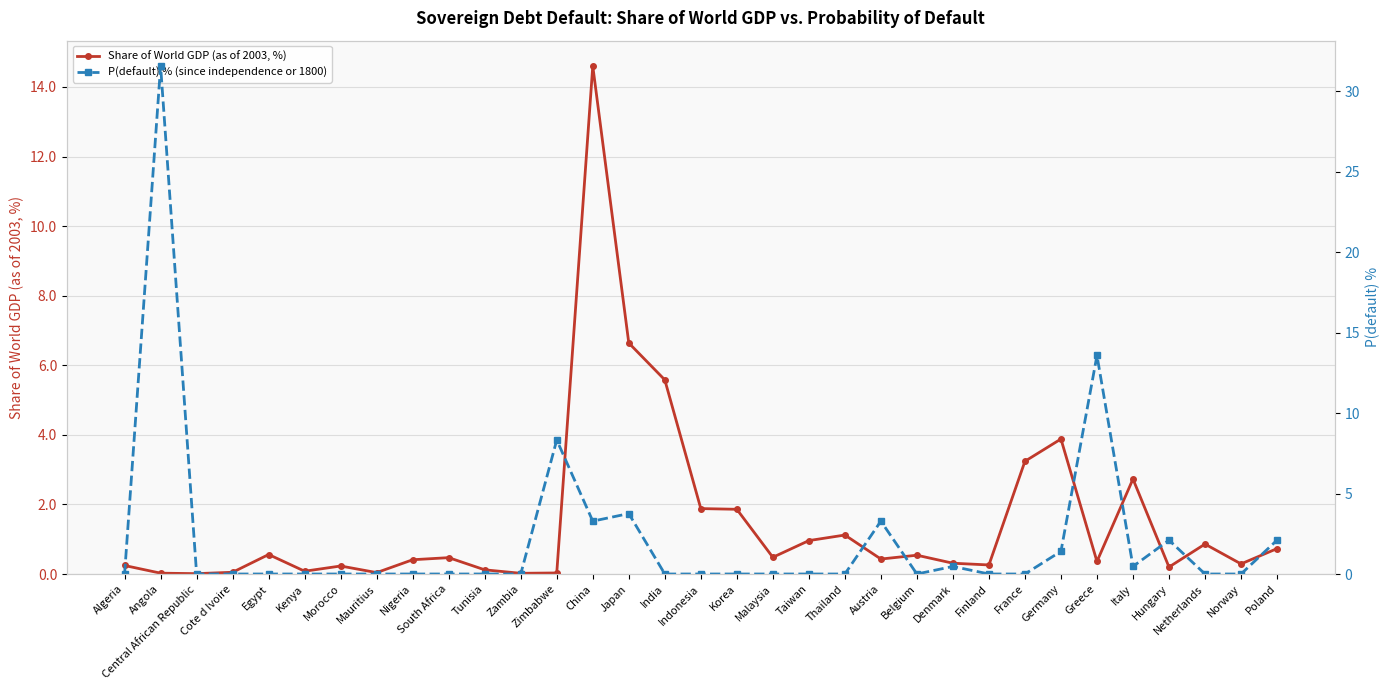

Is this an area chart (filled region under the line)?

No